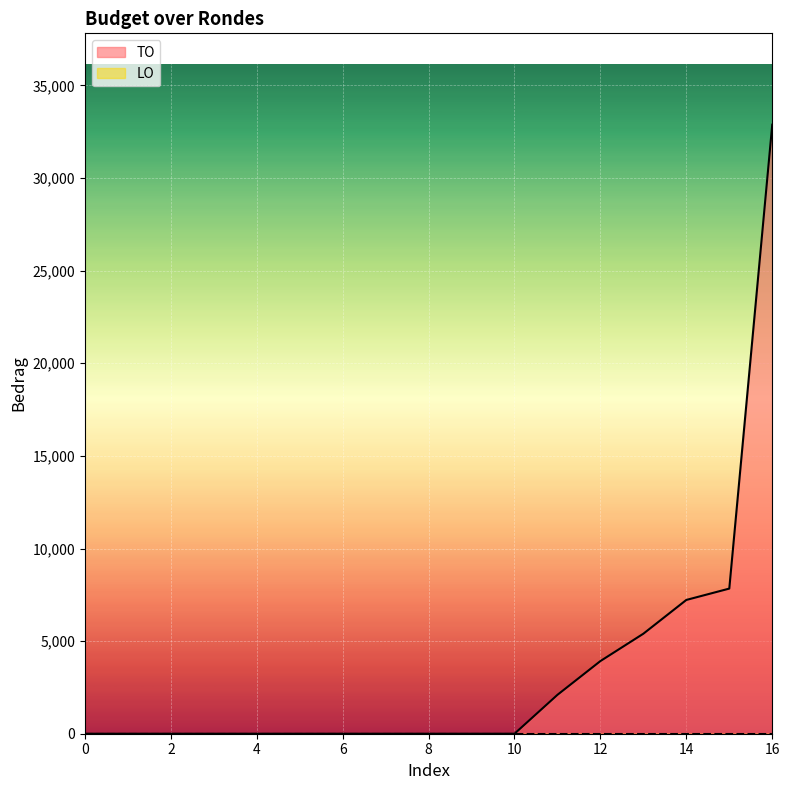

Where is the data nearest to the value 16441?

7836